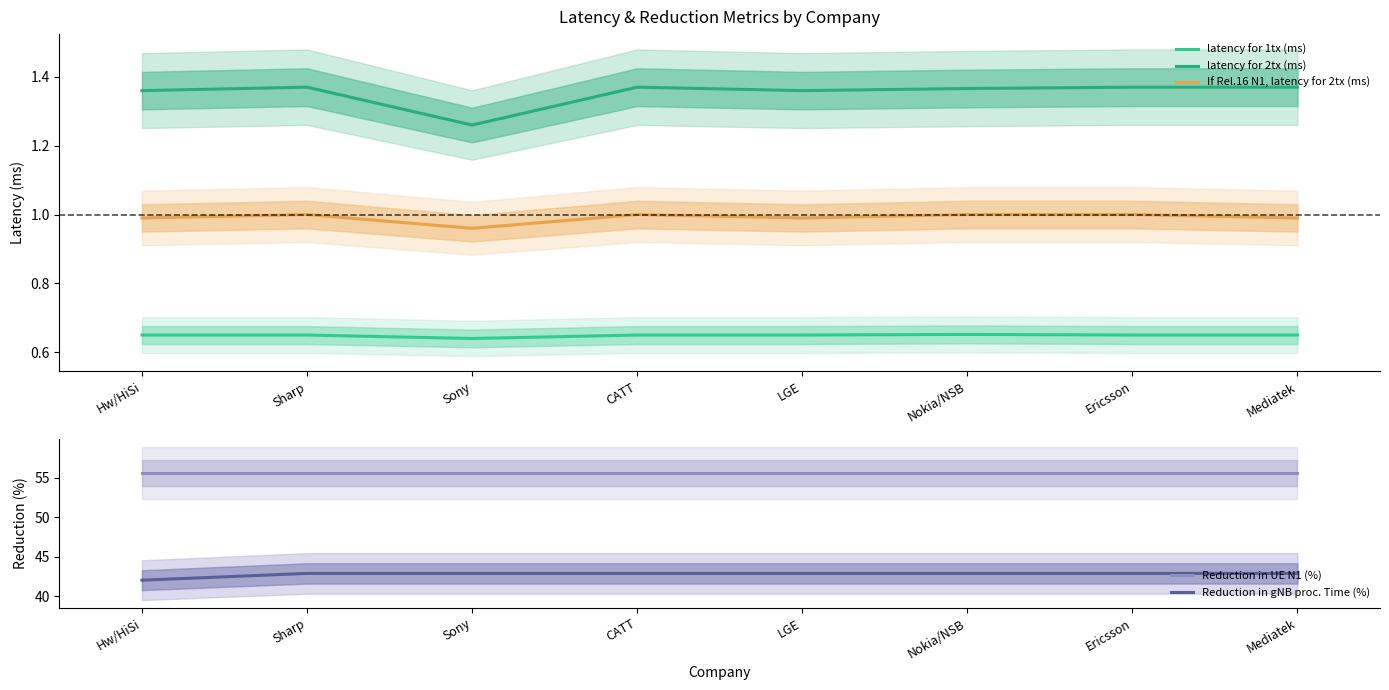

What is the sum of the latency for 1tx (ms) values at Ericsson and LGE?

1.3